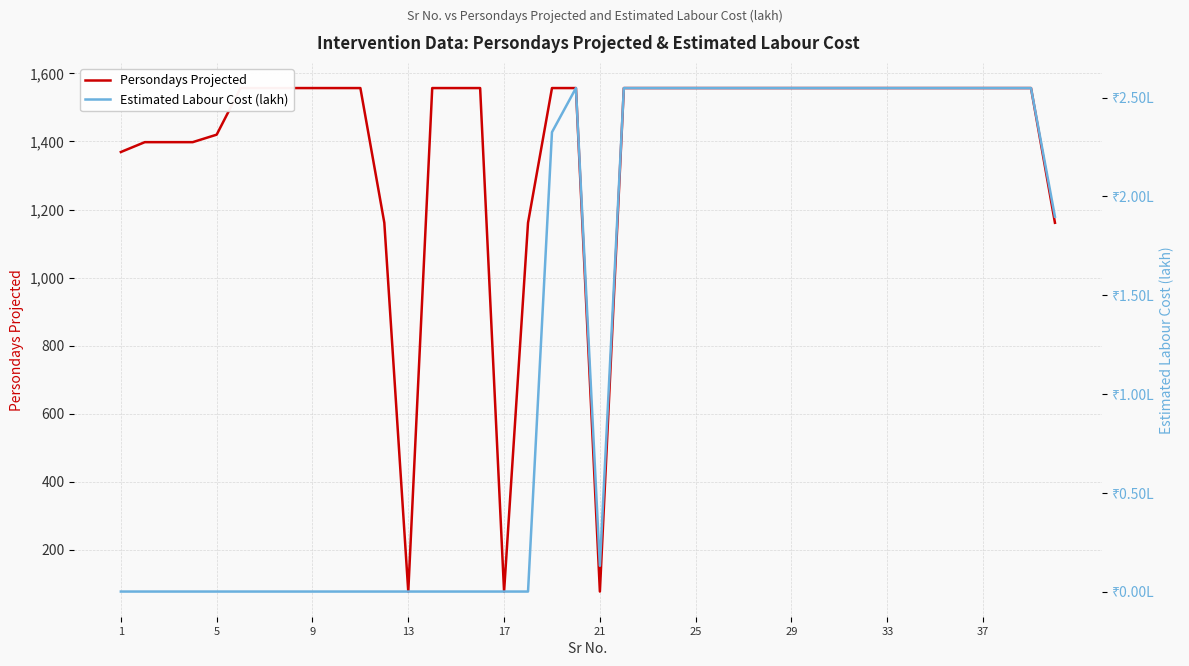

Reading left to right, list all the values displayed in this chart.

Persondays Projected: 1369.0	1398.0	1398.0	1398.0	1420.0	1557.0	1557.0	1557.0	1557.0	1557.0	1557.0	1161.0	77.0	1557.0	1557.0	1557.0	77.0	1161.0	1557.0	1557.0	77.0	1557.0	1557.0	1557.0	1557.0	1557.0	1557.0	1557.0	1557.0	1557.0	1557.0	1557.0	1557.0	1557.0	1557.0	1557.0	1557.0	1557.0	1557.0	1161.0
Estimated Labour Cost (lakh): 0.0	0.0	0.0	0.0	0.0	0.0	0.0	0.0	0.0	0.0	0.0	0.0	0.0	0.0	0.0	0.0	0.0	0.0	2.3	2.5	0.1	2.5	2.5	2.5	2.5	2.5	2.5	2.5	2.5	2.5	2.5	2.5	2.5	2.5	2.5	2.5	2.5	2.5	2.5	1.9